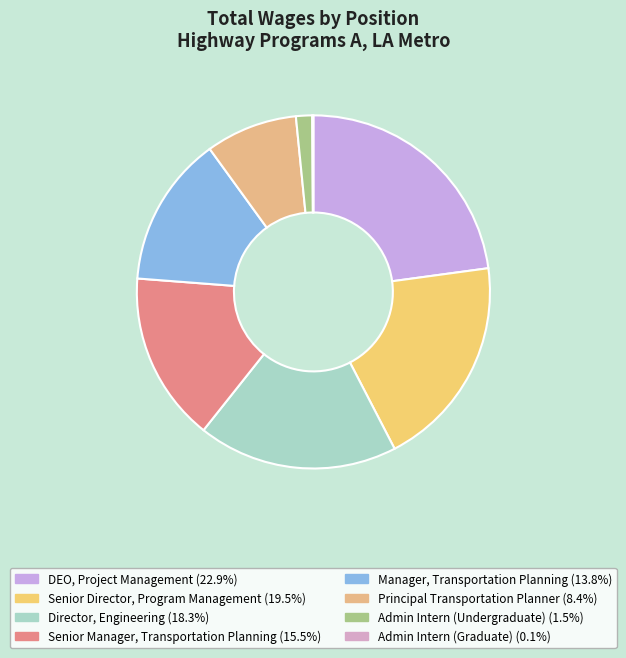

Rank the categories by value from highest to lowest.

DEO, Project Management, Senior Director, Program Management, Director, Engineering, Senior Manager, Transportation Planning, Manager, Transportation Planning, Principal Transportation Planner, Admin Intern (Undergraduate), Admin Intern (Graduate)